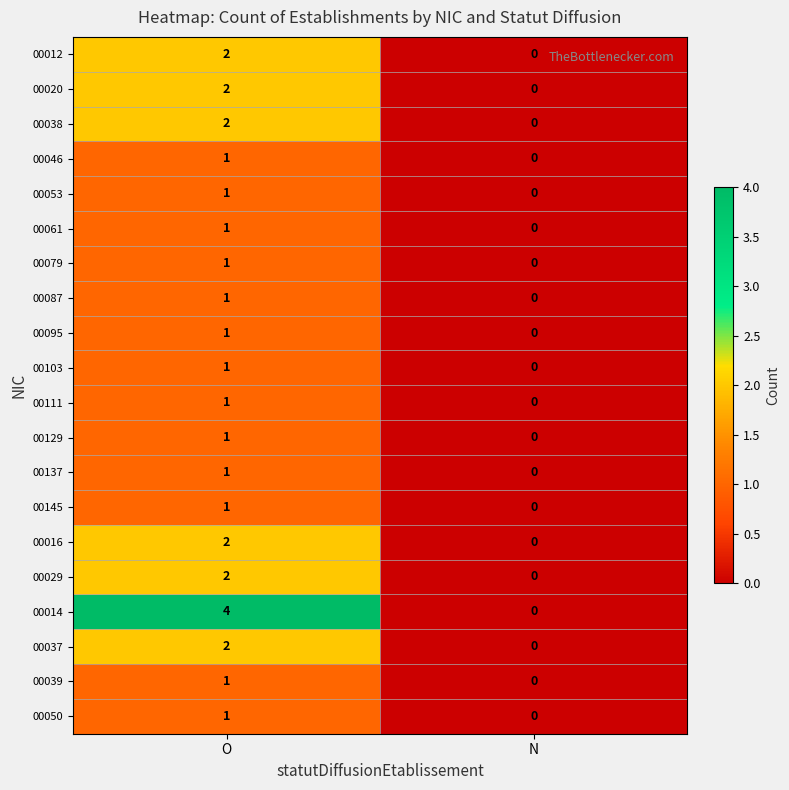

At which label is 00039 closest to 0?

N